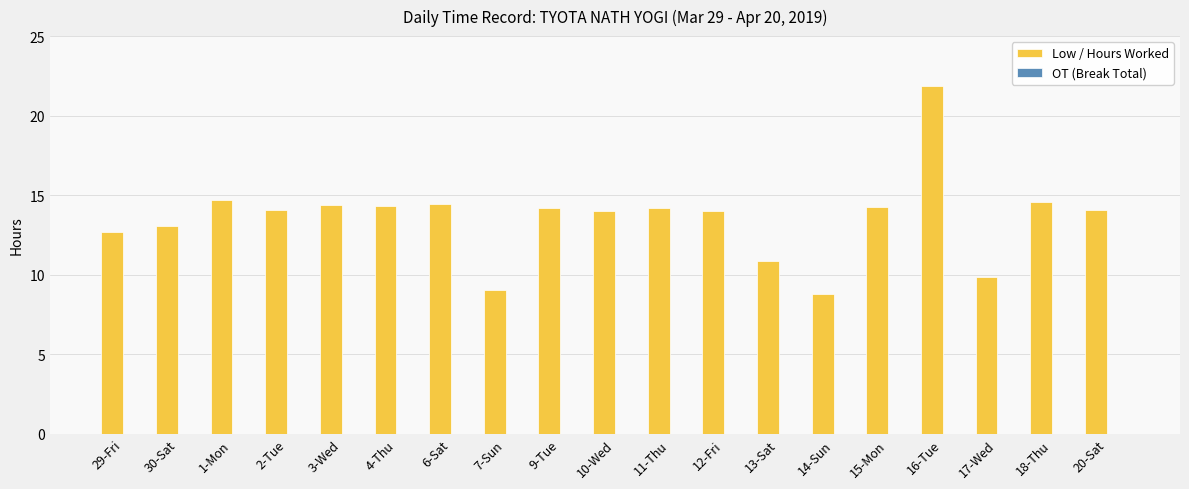

What is the minimum value shown in the chart?

8.8